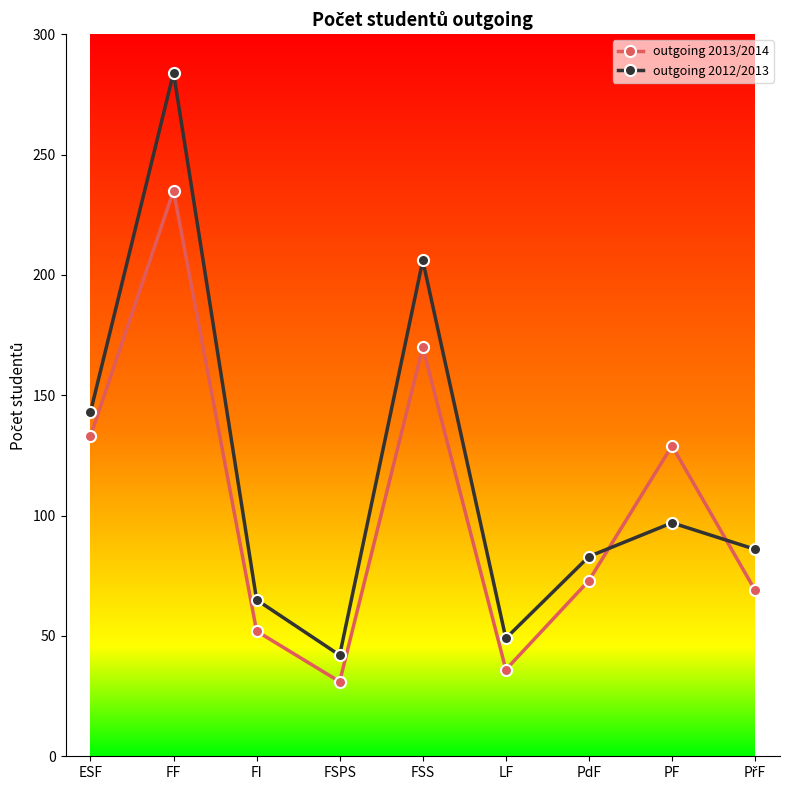

True or false: outgoing 2012/2013 and outgoing 2013/2014 cross at least once.

True